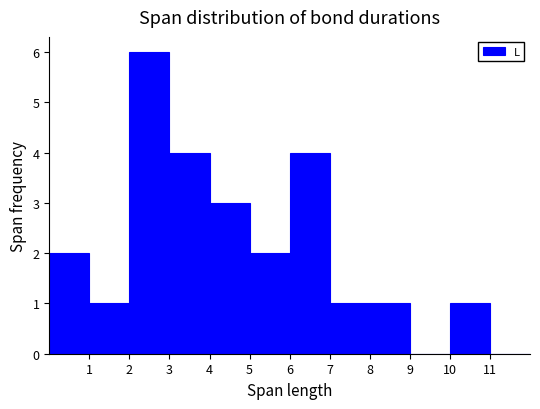

Reading left to right, list every bar in this chart as the range it spans on the x-axis followed by its height. The values are not printed on the chart, so give them approximately, as read against the axis.

0 to 1: 2
1 to 2: 1
2 to 3: 6
3 to 4: 4
4 to 5: 3
5 to 6: 2
6 to 7: 4
7 to 8: 1
8 to 9: 1
9 to 10: 0
10 to 11: 1
11 to 12: 0